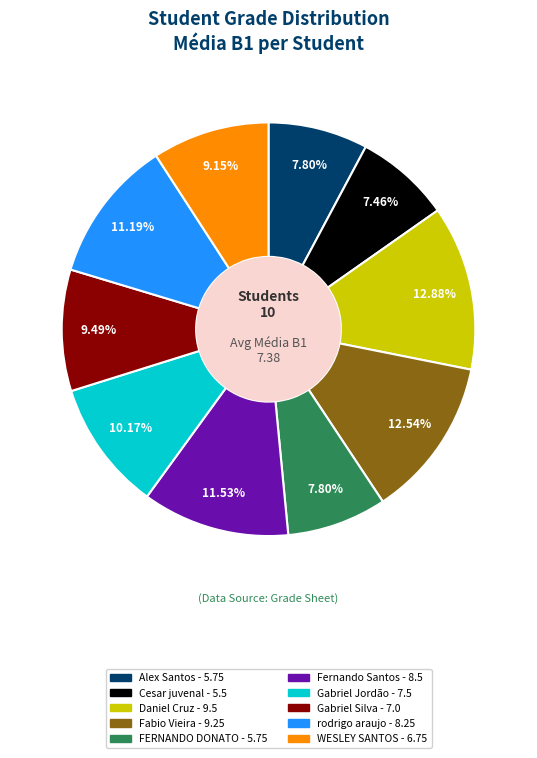

Is there a majority slice in this chart?

No